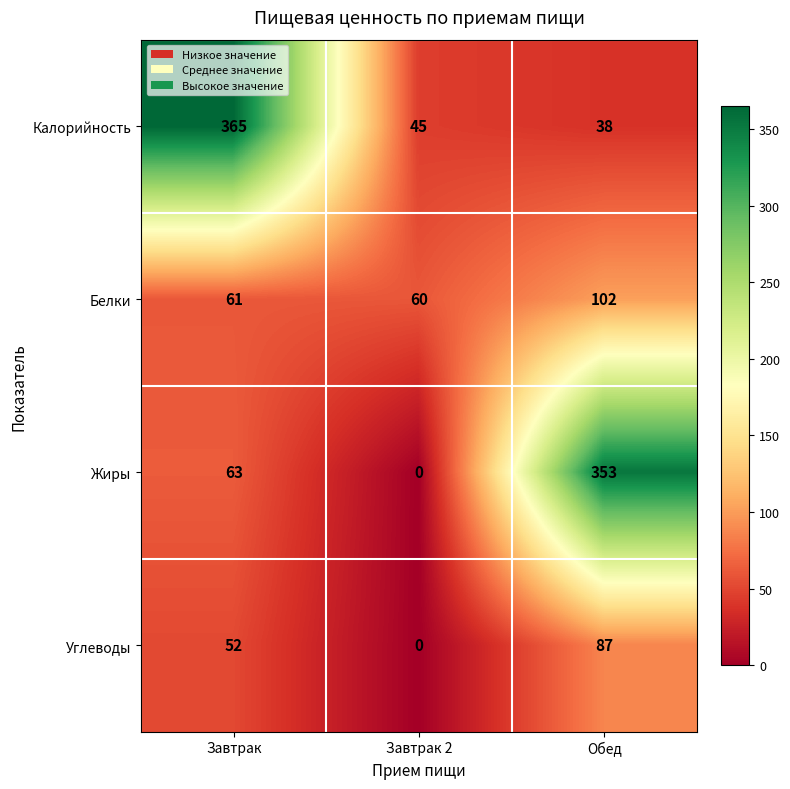

What is the sum of the Белки values at Обед and Завтрак?

163